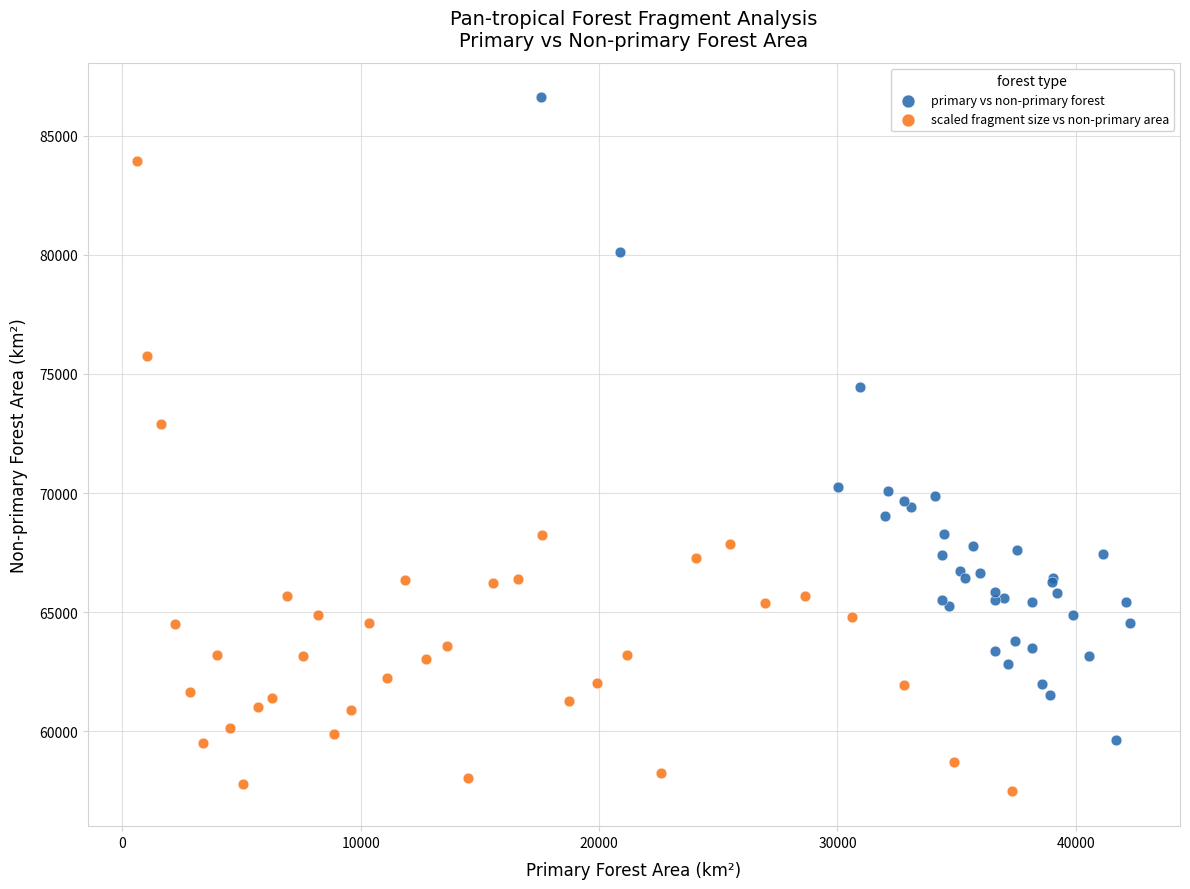

Which series contains the lowest Y value?

scaled fragment size vs non-primary area